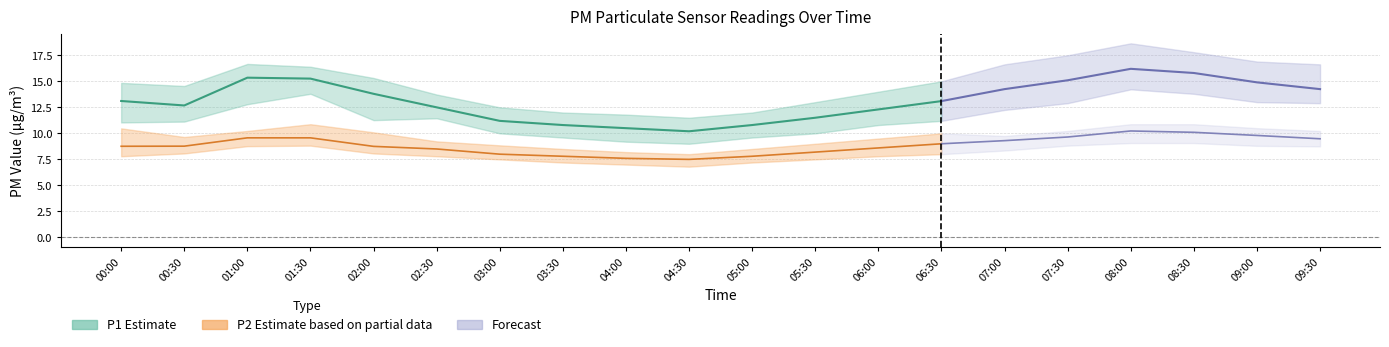

What value does the P2_upper series have at 00:30?

9.7